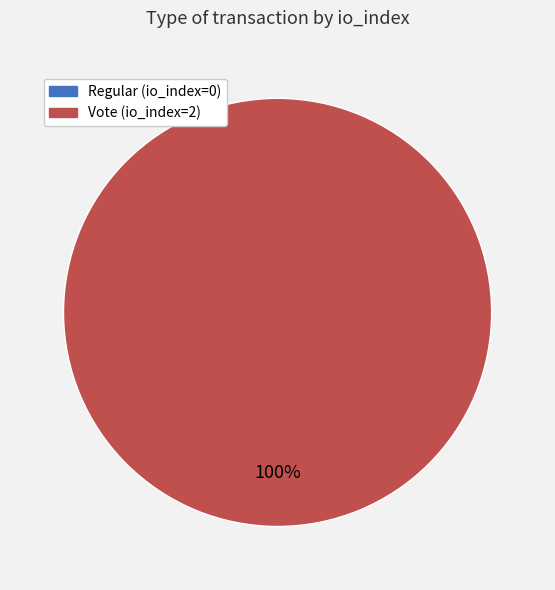

Count the number of slices in the pie.

2